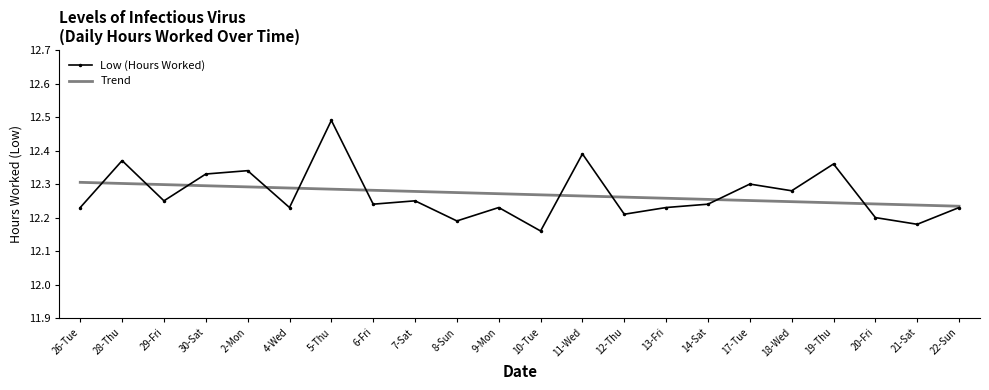

True or false: Trend has a value of 12.3 at 30-Sat.

True